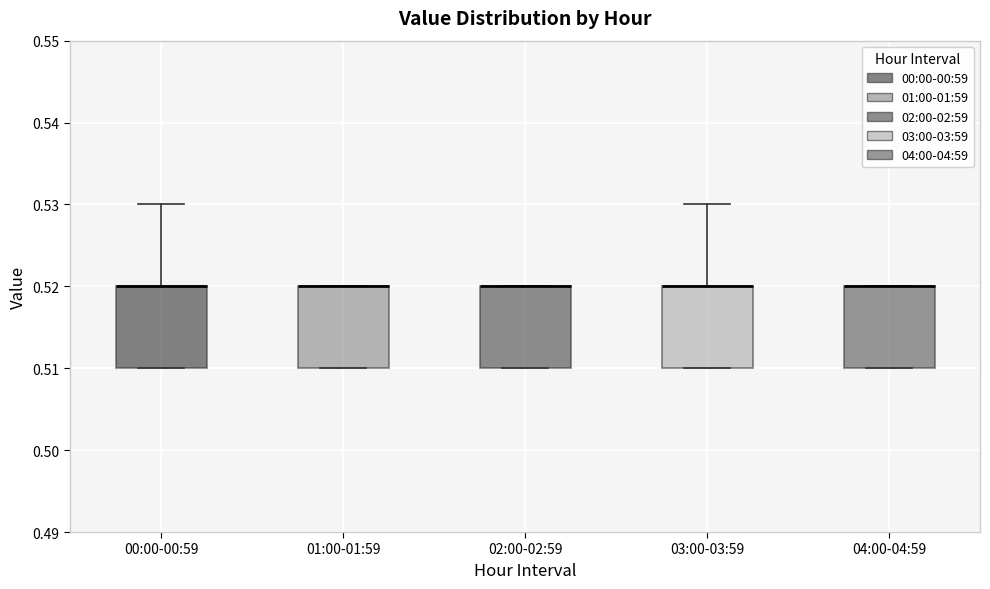

Where is the upper edge of the box for 02:00-02:59 on the y-axis? The values are not printed on the chart, so give them approximately, as read against the axis.

0.52